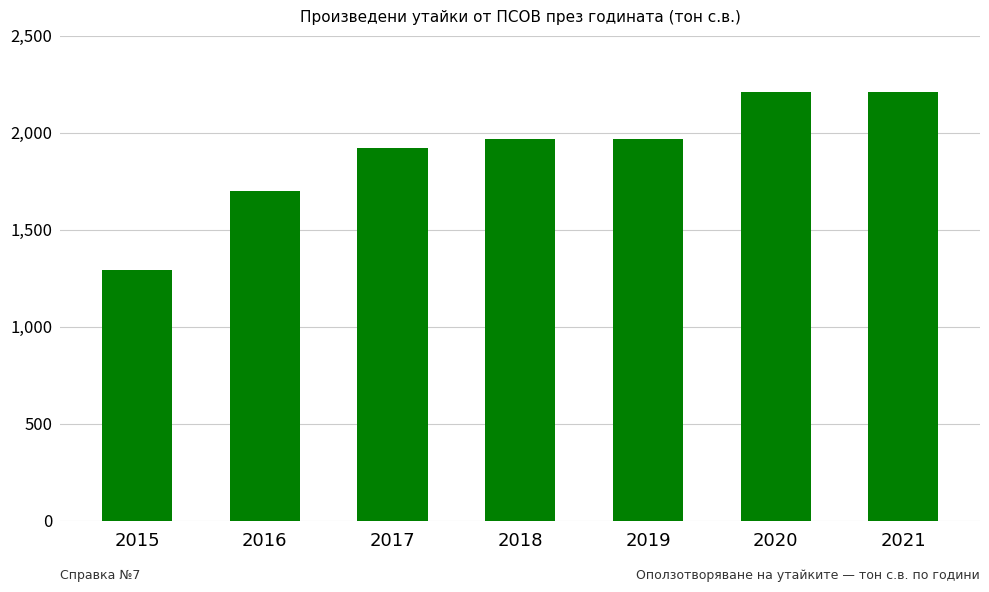

What value does the data have at 2016, to the nearest 50?

1700